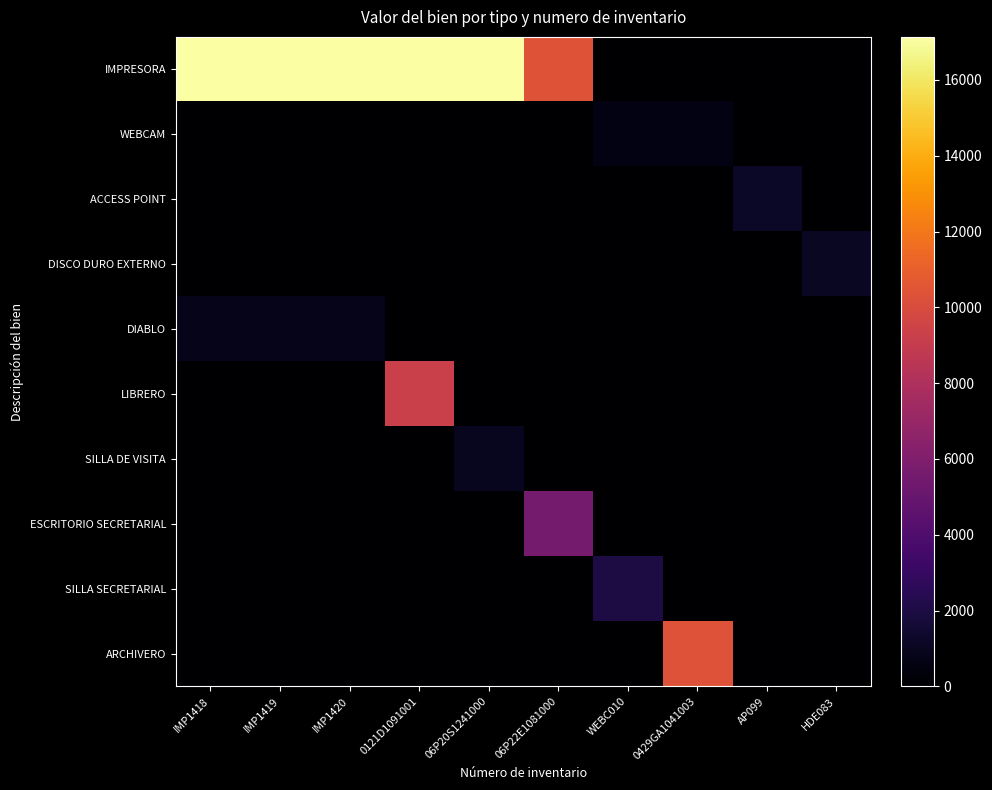

Which series has the largest range (max minus min)?

IMPRESORA